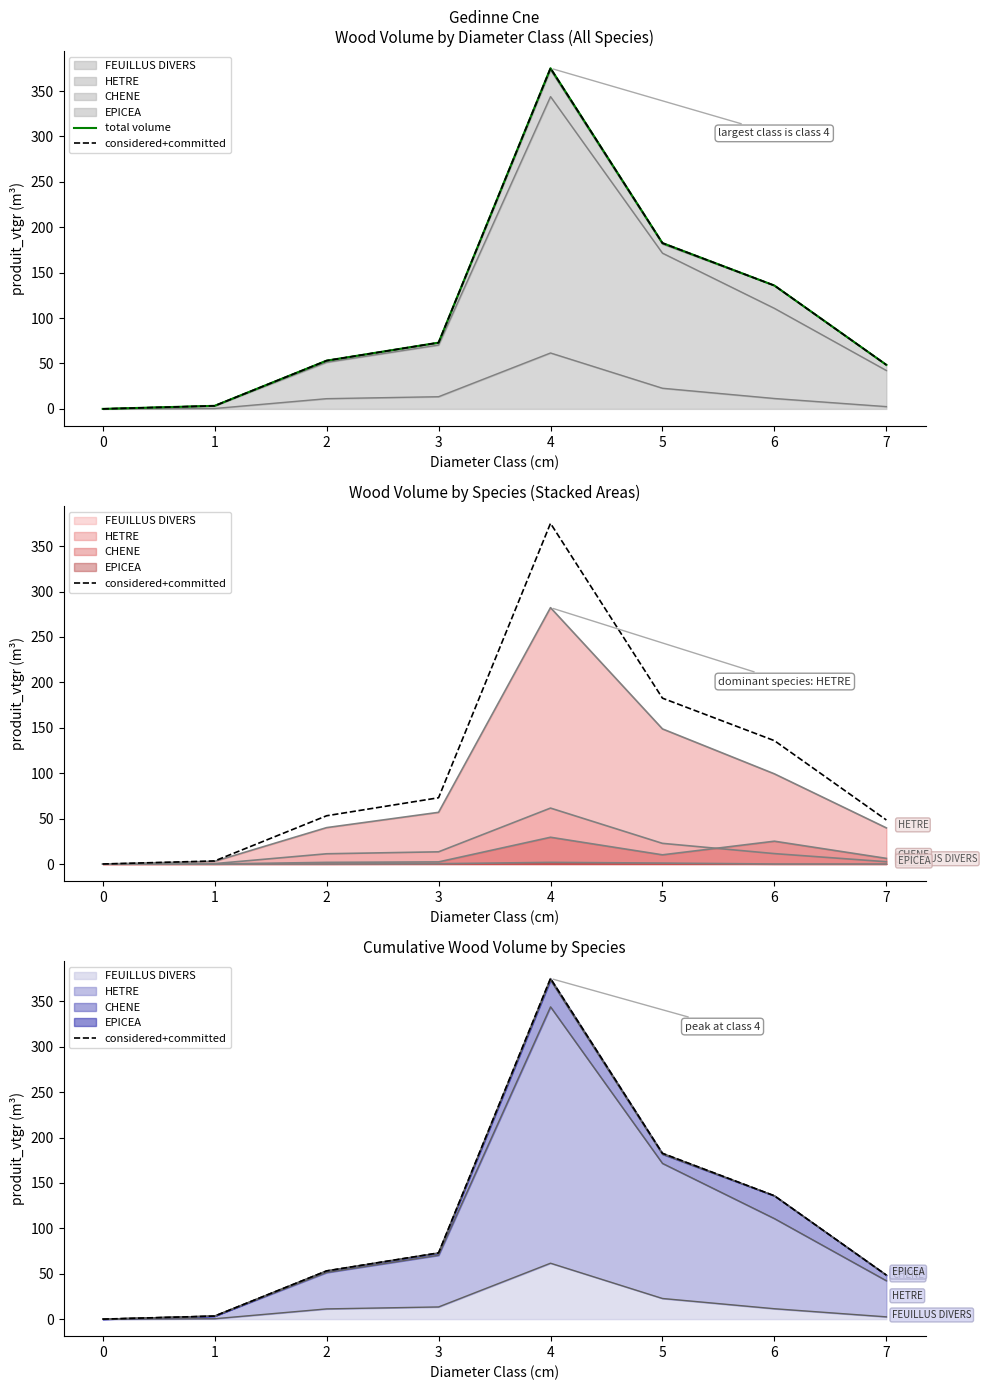

True or false: considered+committed and total volume intersect in this chart.

False